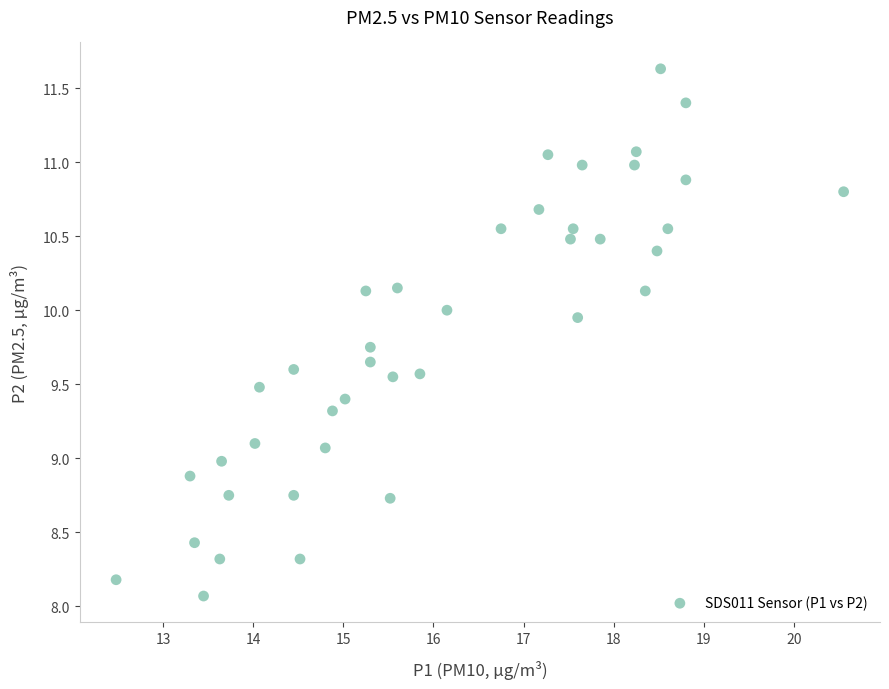

What is the range of Y values (max minus min)?

3.6